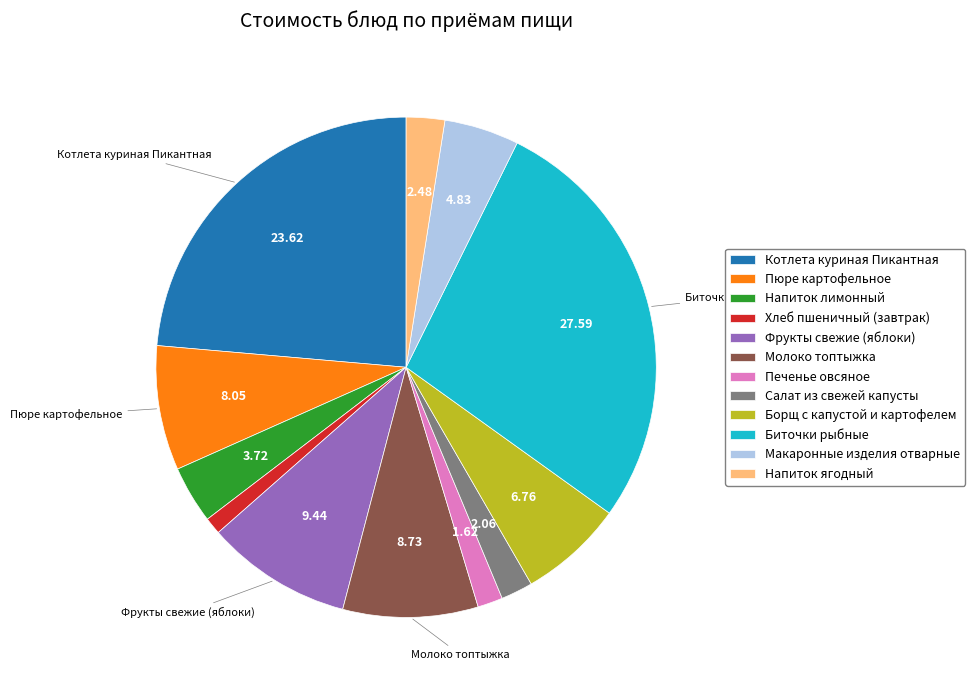

Does Хлеб пшеничный (завтрак) account for over 50% of the chart?

No